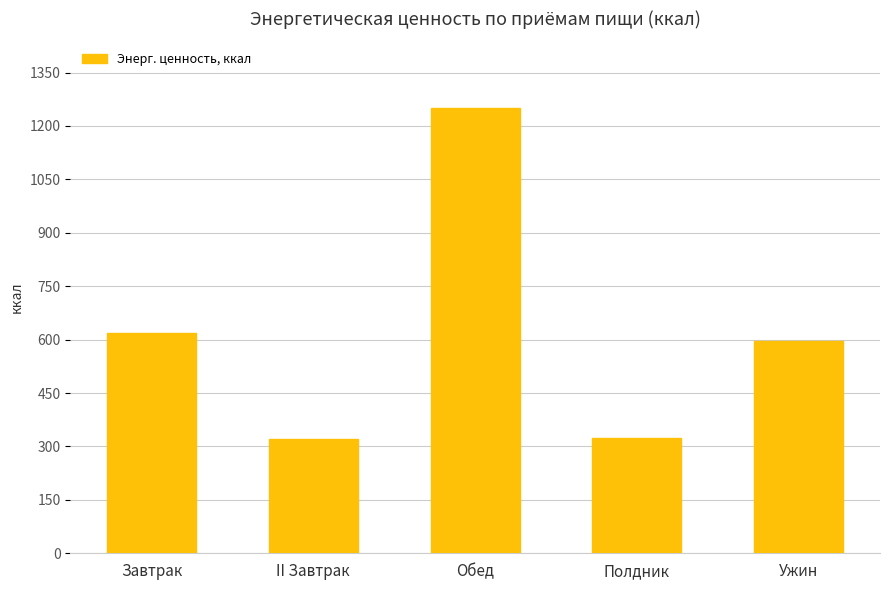

What is the average value?

622